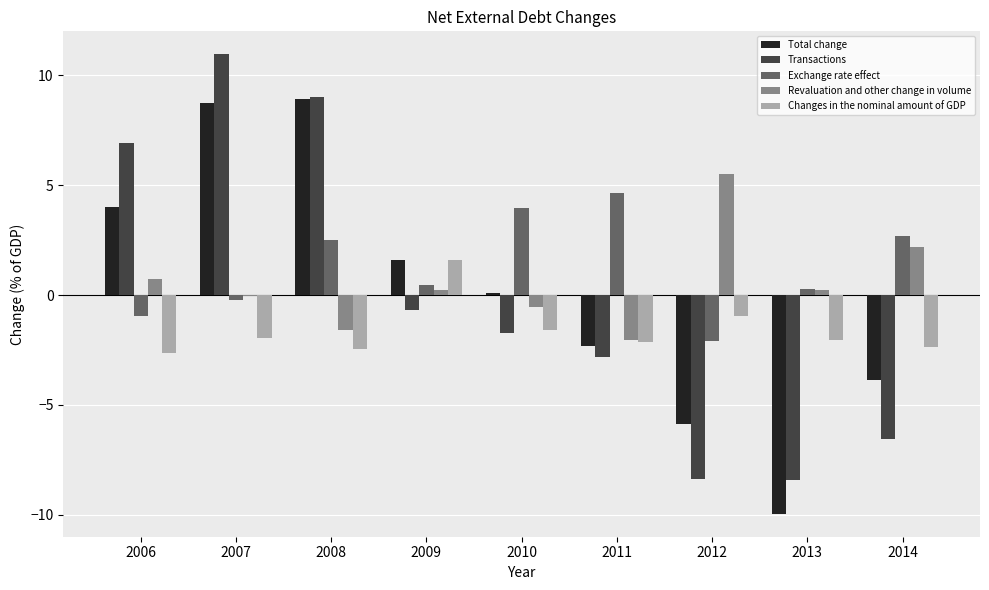

How many data points in Total change are above 0?

5